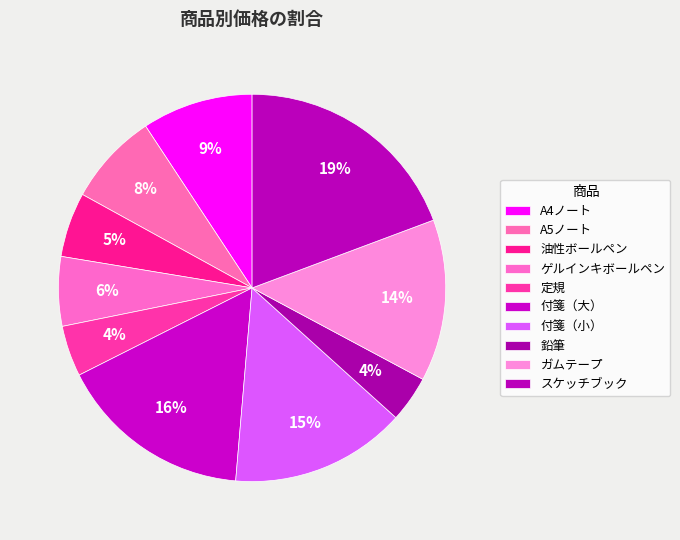

Do スケッチブック and 油性ボールペン together represent more than half of the pie?

No